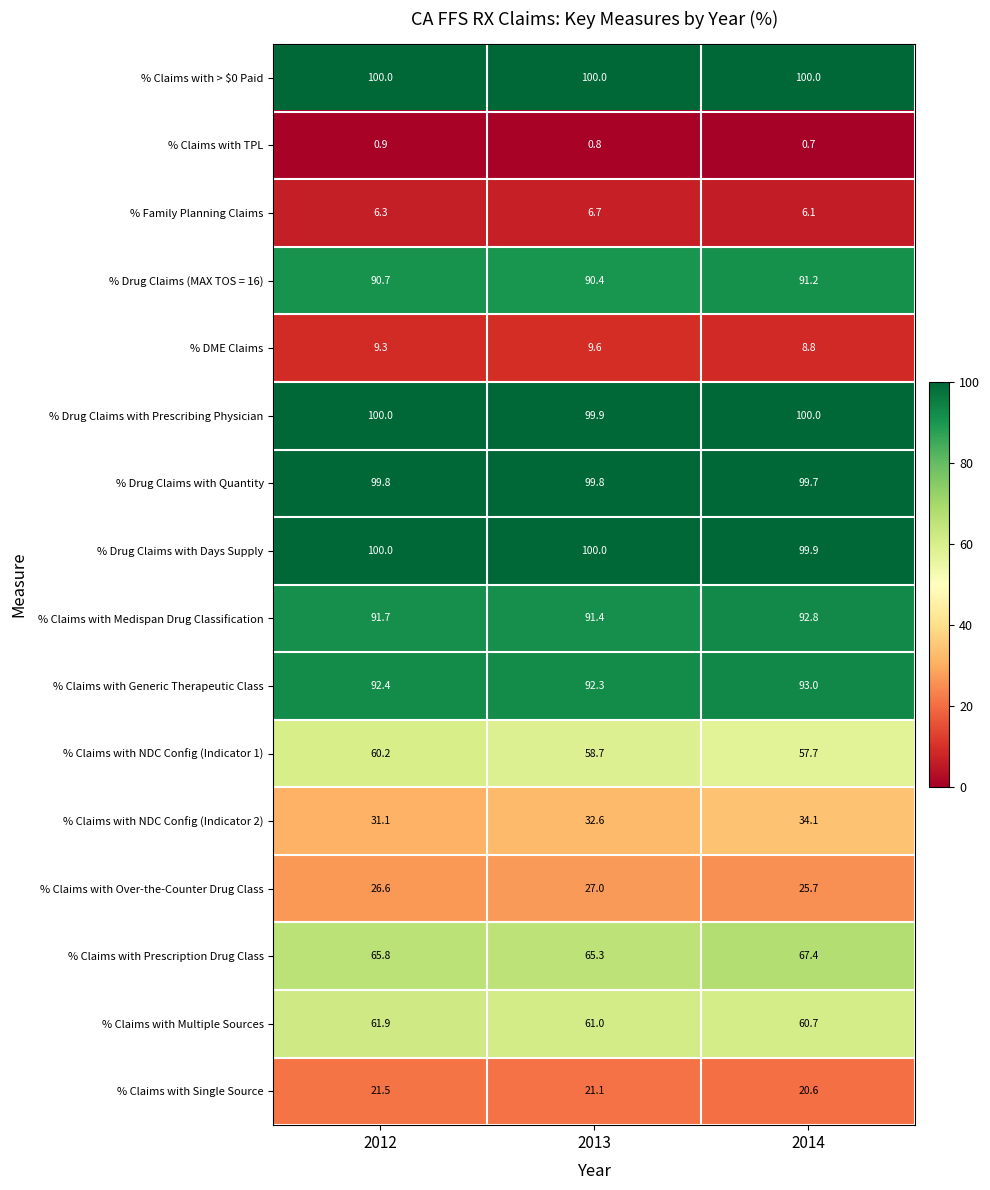

What is the spread (max minus min) of values at 2013?

99.2